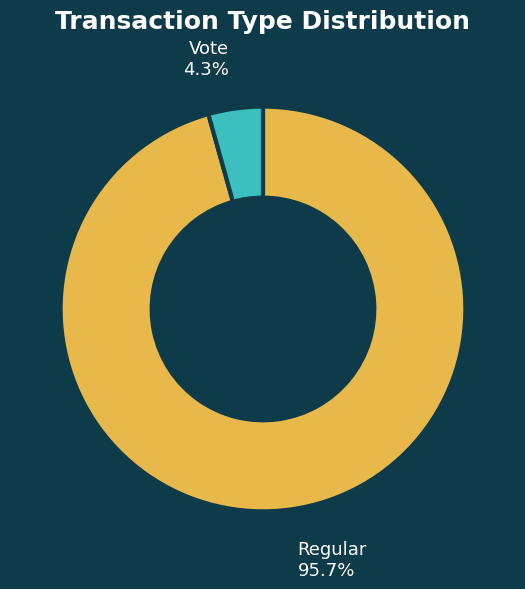

Is there any slice that represents more than half of the pie?

Yes